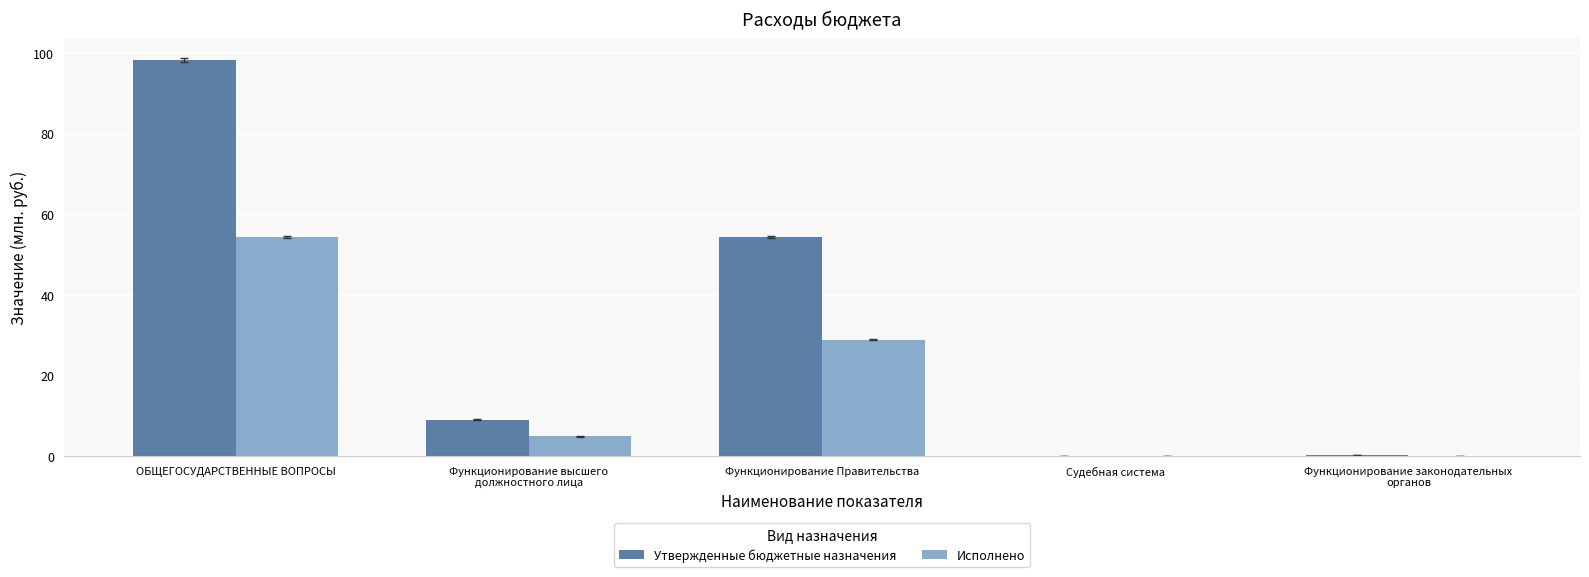

How many categories are shown in the chart?

5